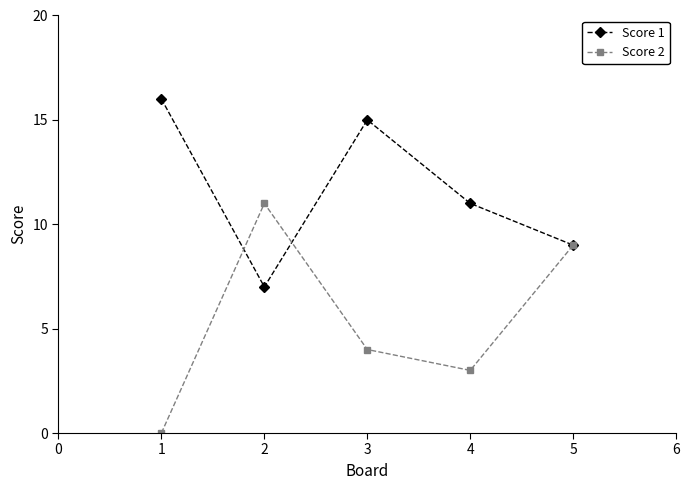

The Score 1 series shows 9 at 5. True or false?

True